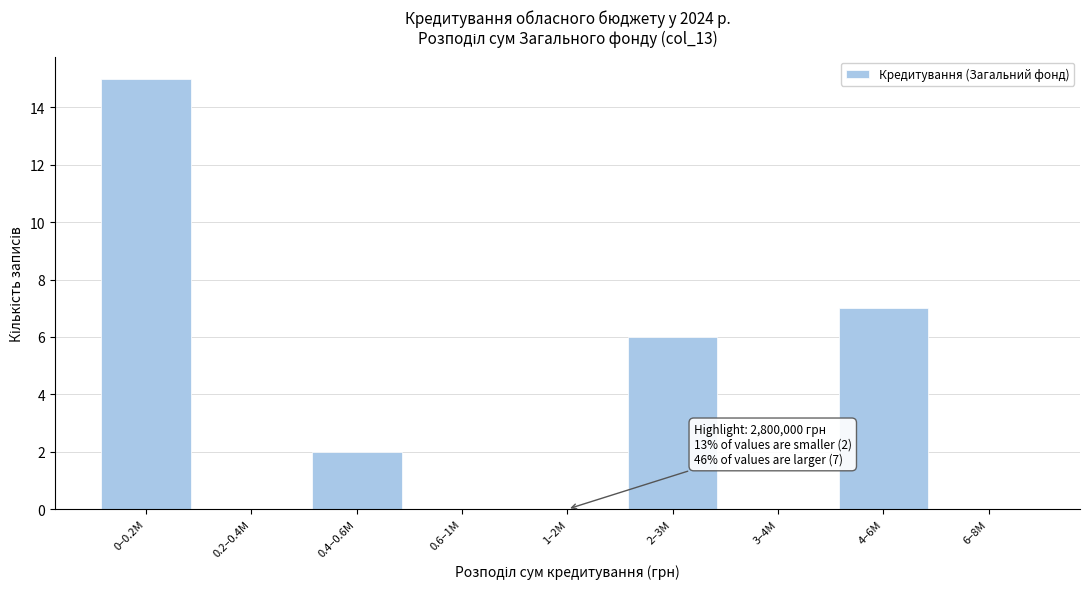

Reading left to right, what are all the values shown in this chart?

0–0.2M=15	0.2–0.4M=0	0.4–0.6M=2	0.6–1M=0	1–2M=0	2–3M=6	3–4M=0	4–6M=7	6–8M=0